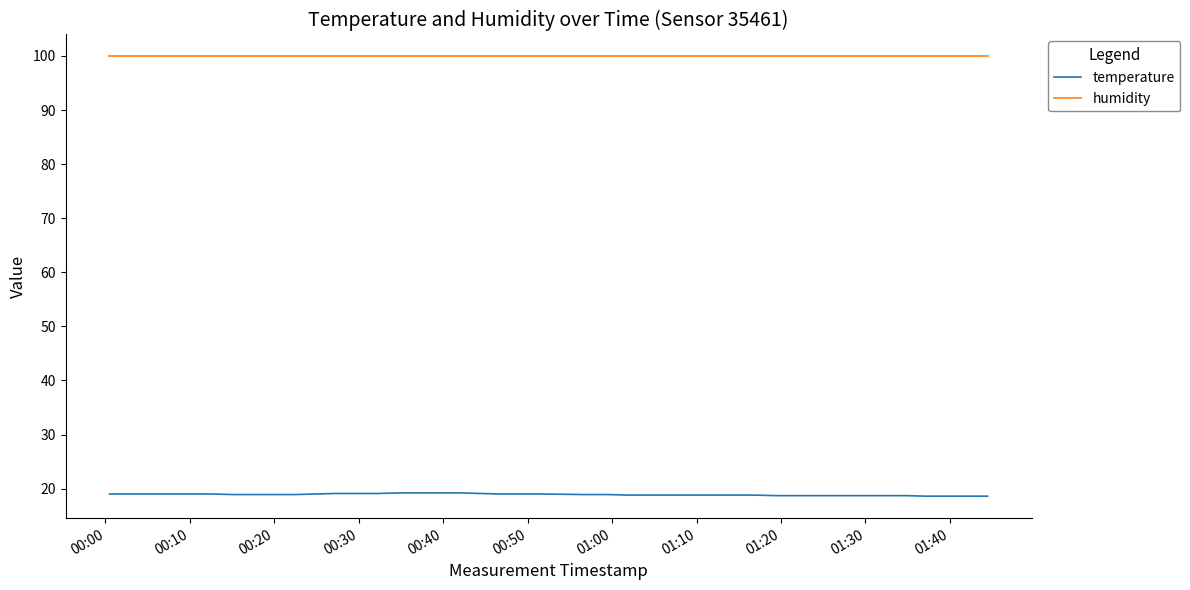

List the series in order of their overall mean, lowest first.

temperature, humidity